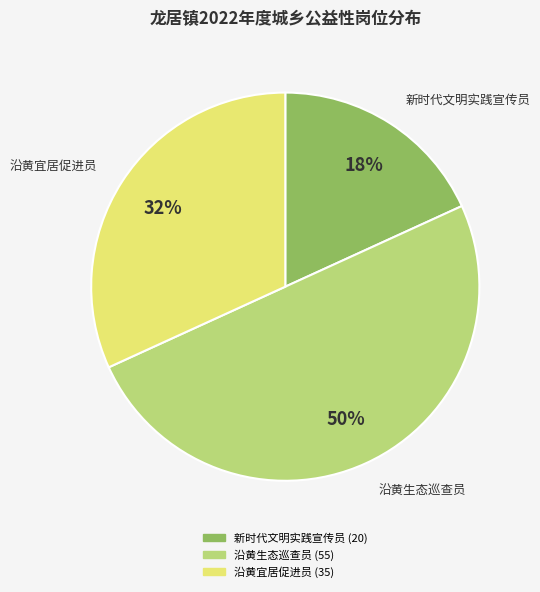

The 新时代文明实践宣传员 slice represents 18% of the pie. True or false?

True